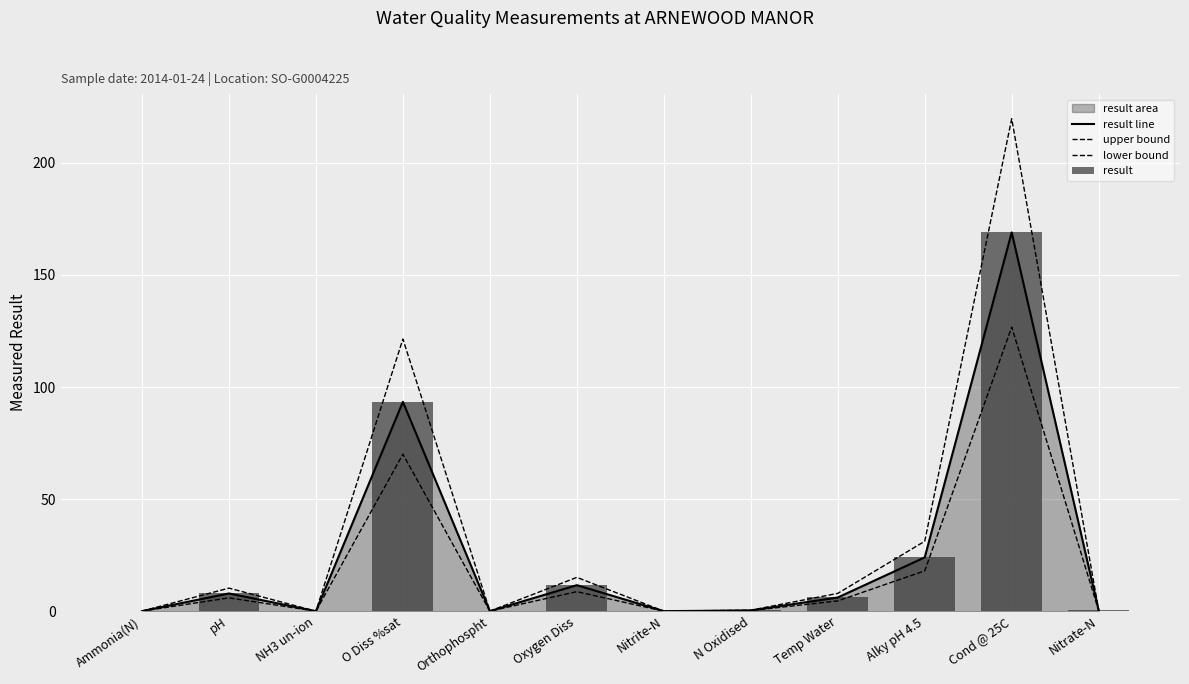

Is the value of lower bound at NH3 un-ion greater than the value of upper bound at NH3 un-ion?

No